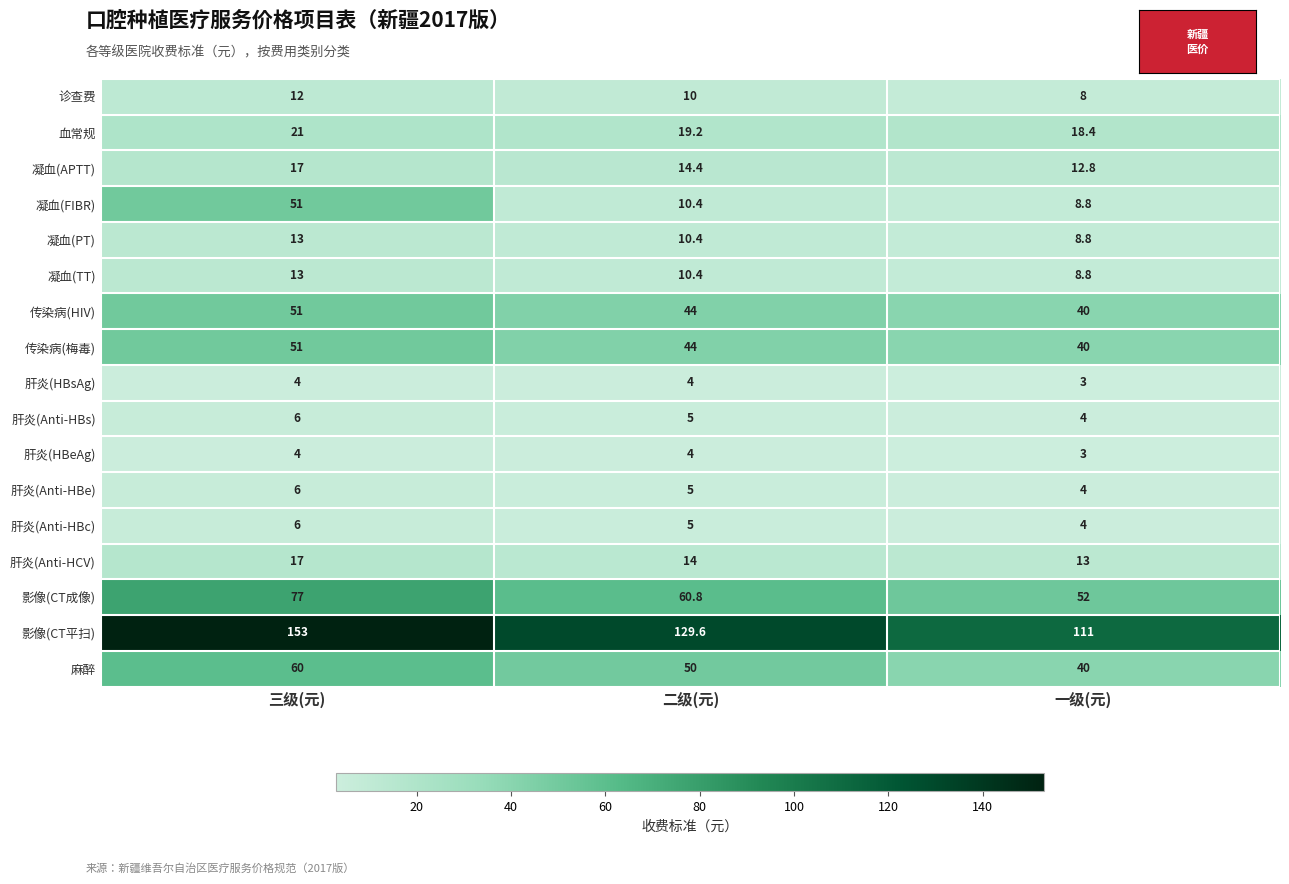

What is the sum of all 肝炎(Anti-HCV) values?

44.0